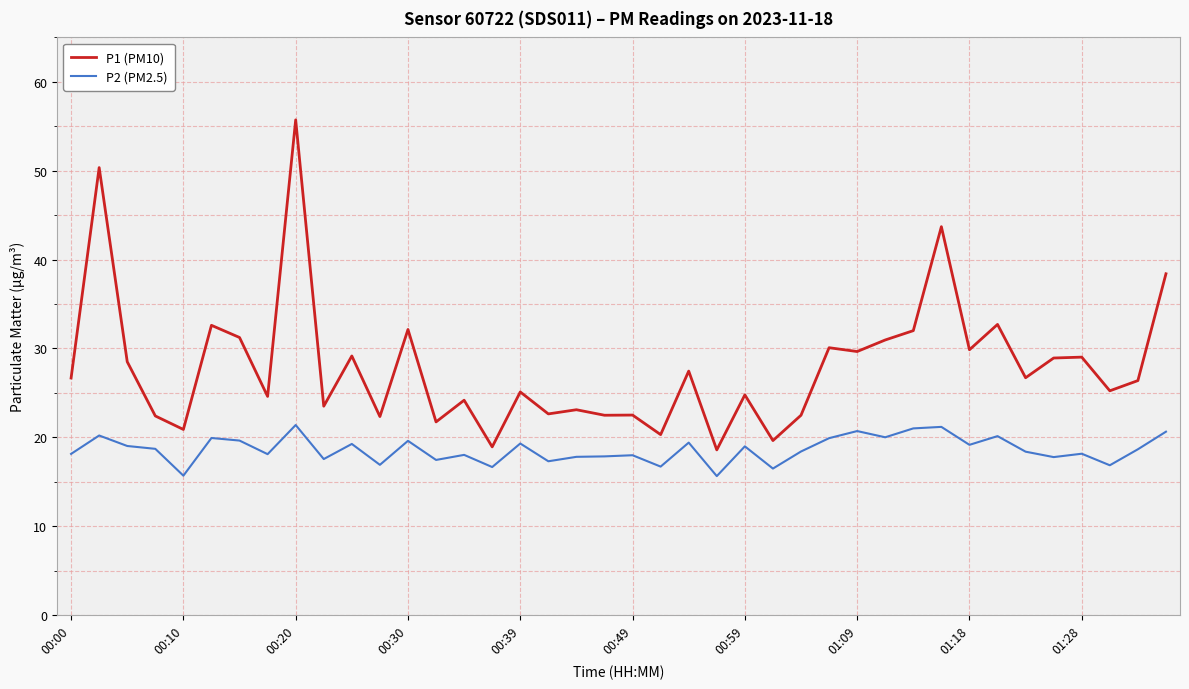

List the series in order of their peak value, highest first.

P1 (PM10), P2 (PM2.5)